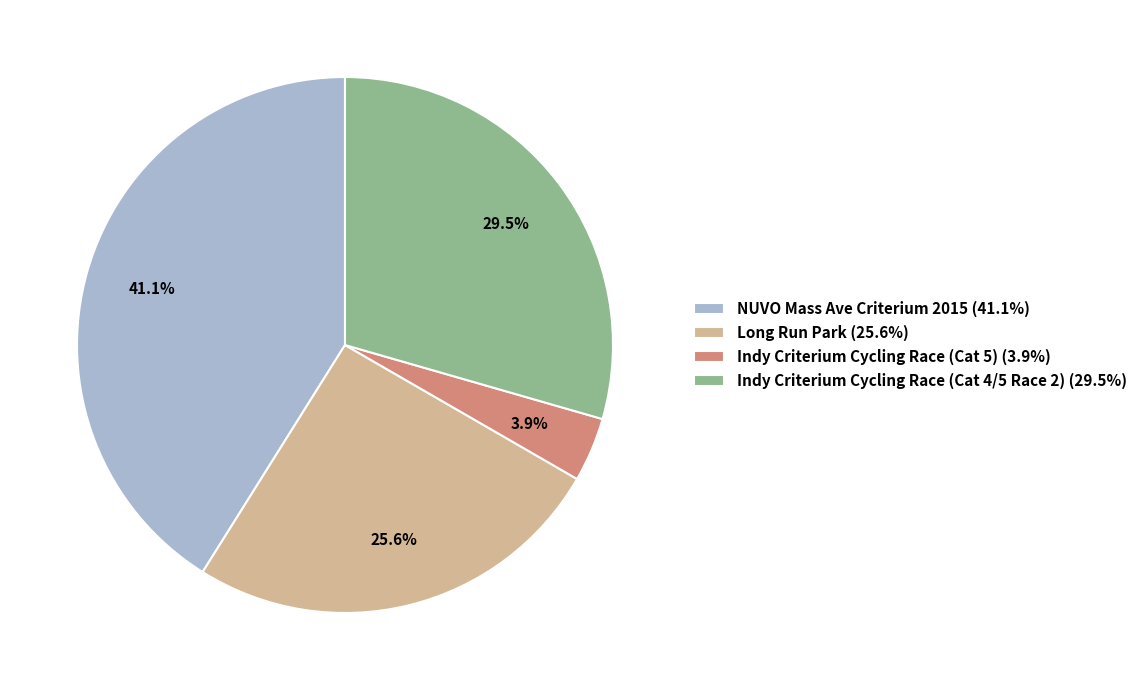

Do Long Run Park and Indy Criterium Cycling Race (Cat 4/5 Race 2) together represent more than half of the pie?

Yes